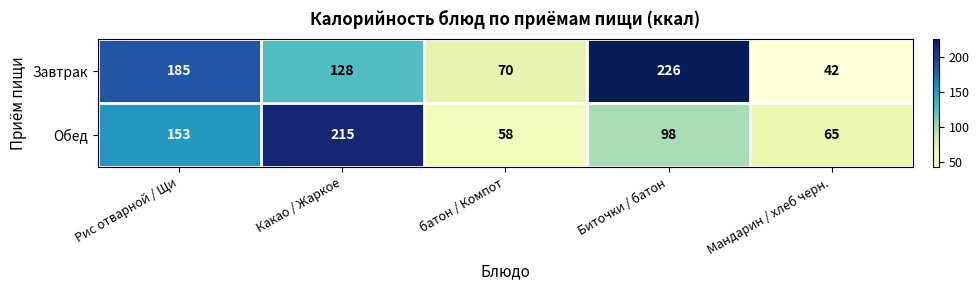

The value of Завтрак at Рис отварной / Щи is 101. True or false?

False